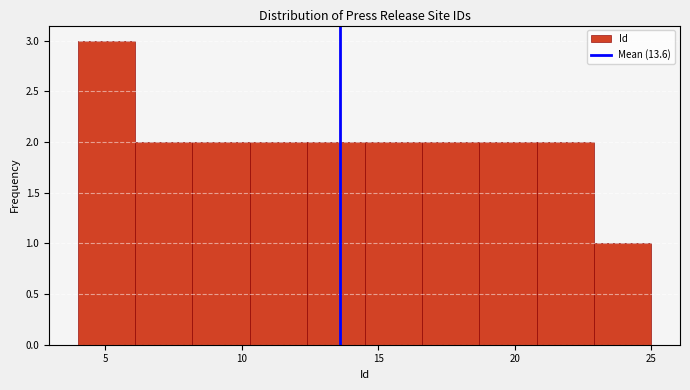

How tall is the bar that spans 16.6 to 18.7 on the x-axis? Neither the bar edges nor the heights are printed on the chart, so give them approximately, as read against the axes.

2